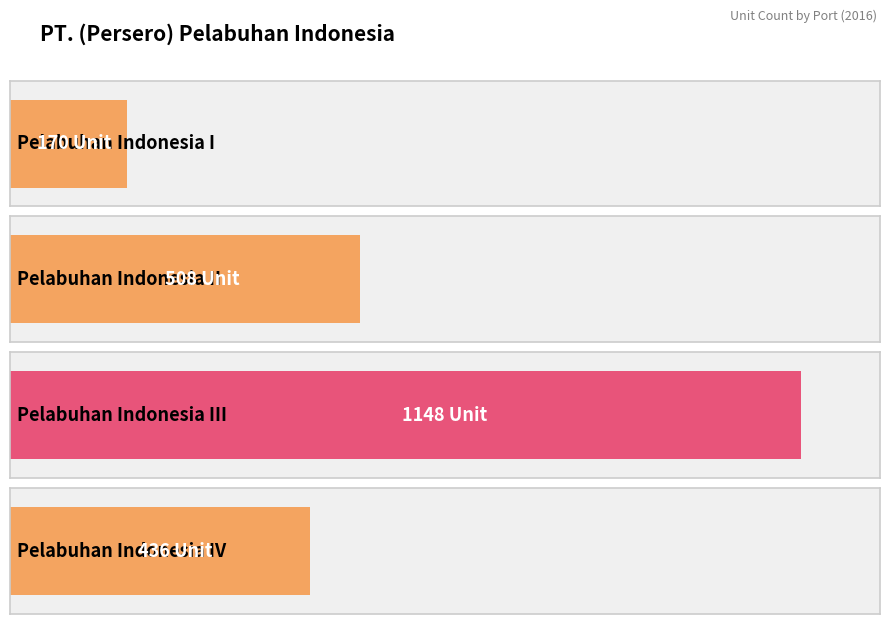

True or false: the data shows 170 at Pelabuhan Indonesia I.

True